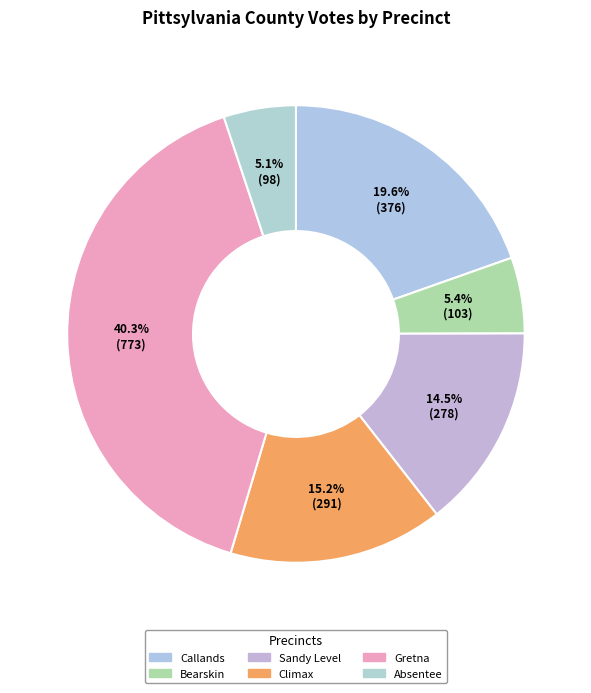

Which category has the smallest portion of the pie?

Ab - Central Absentee Precinct